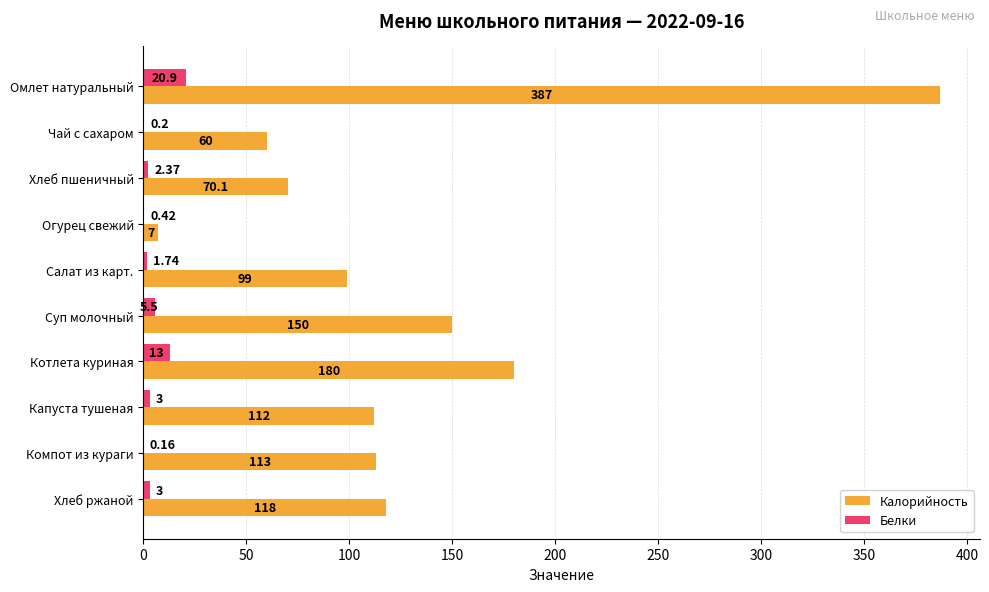

What is the sum of the Калорийность values at Суп молочный and Чай с сахаром?

210.0